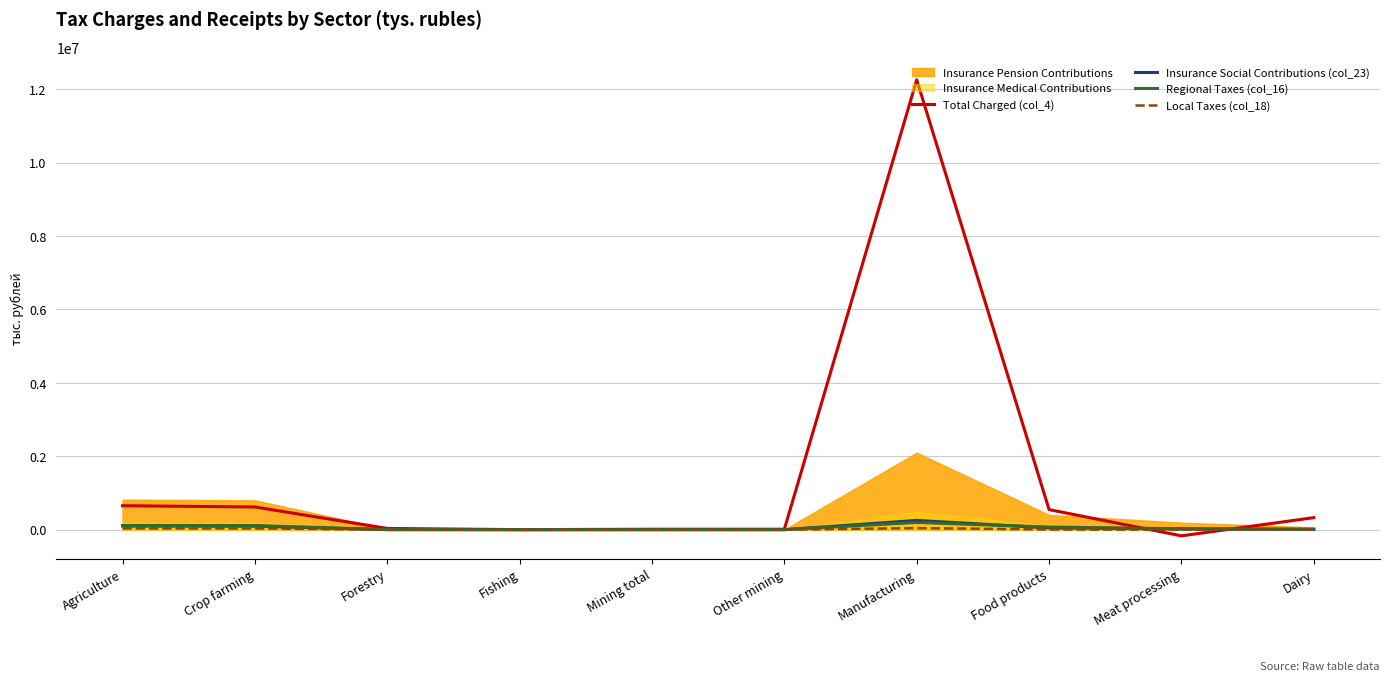

What is the difference between the maximum and minimum values in the Total Charged (col_4) series?

12424675